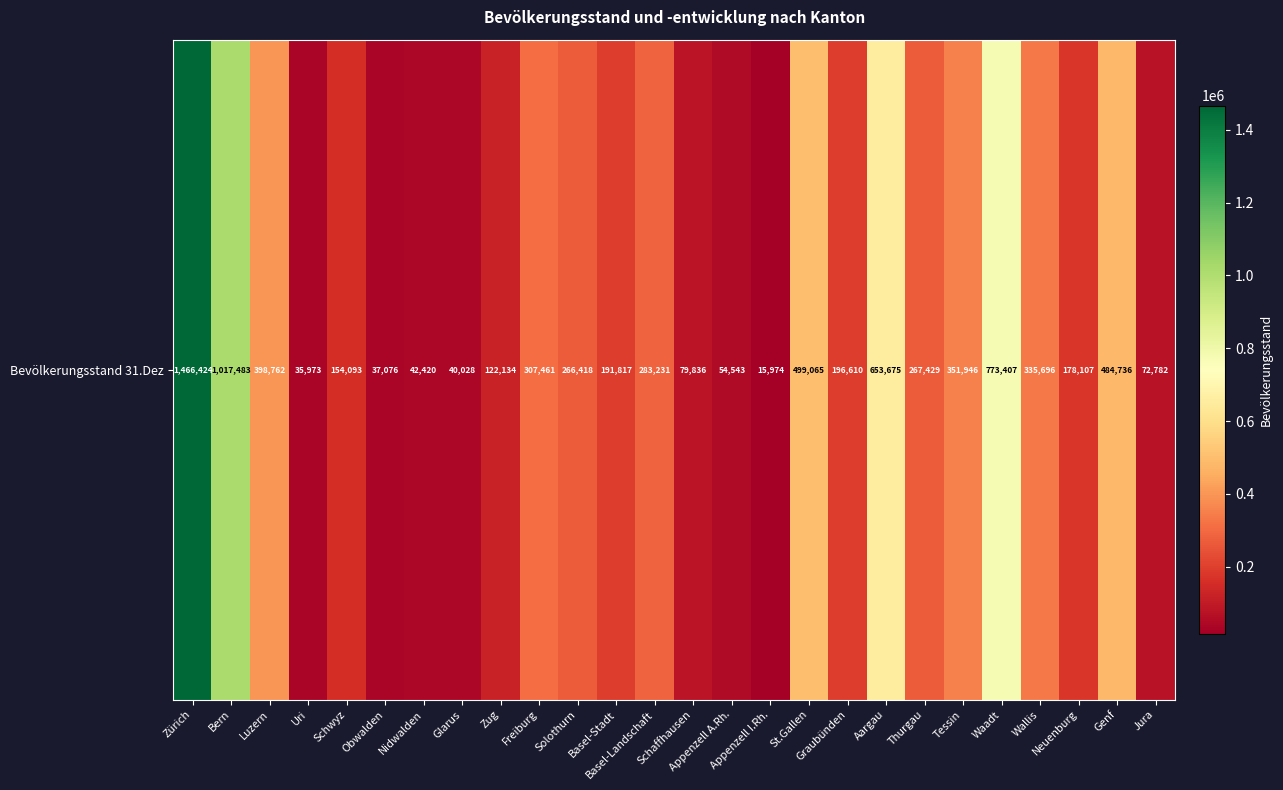

What is the sum of all values?

8327126